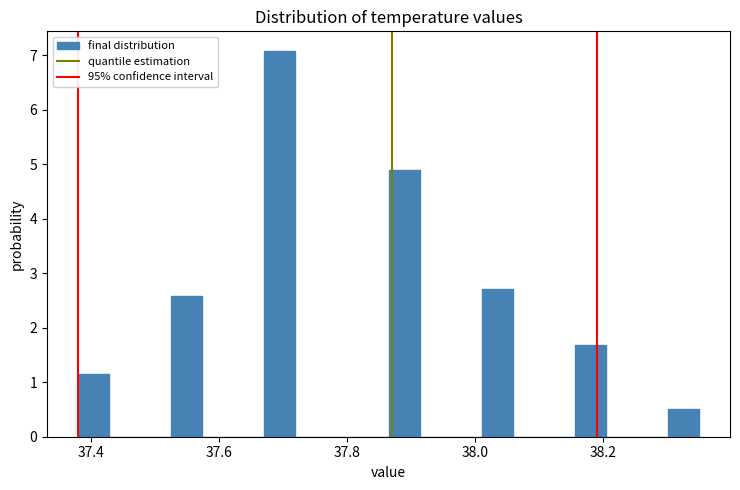

Read against the x-axis, roughly where is the centre of the tallest bar?

37.70